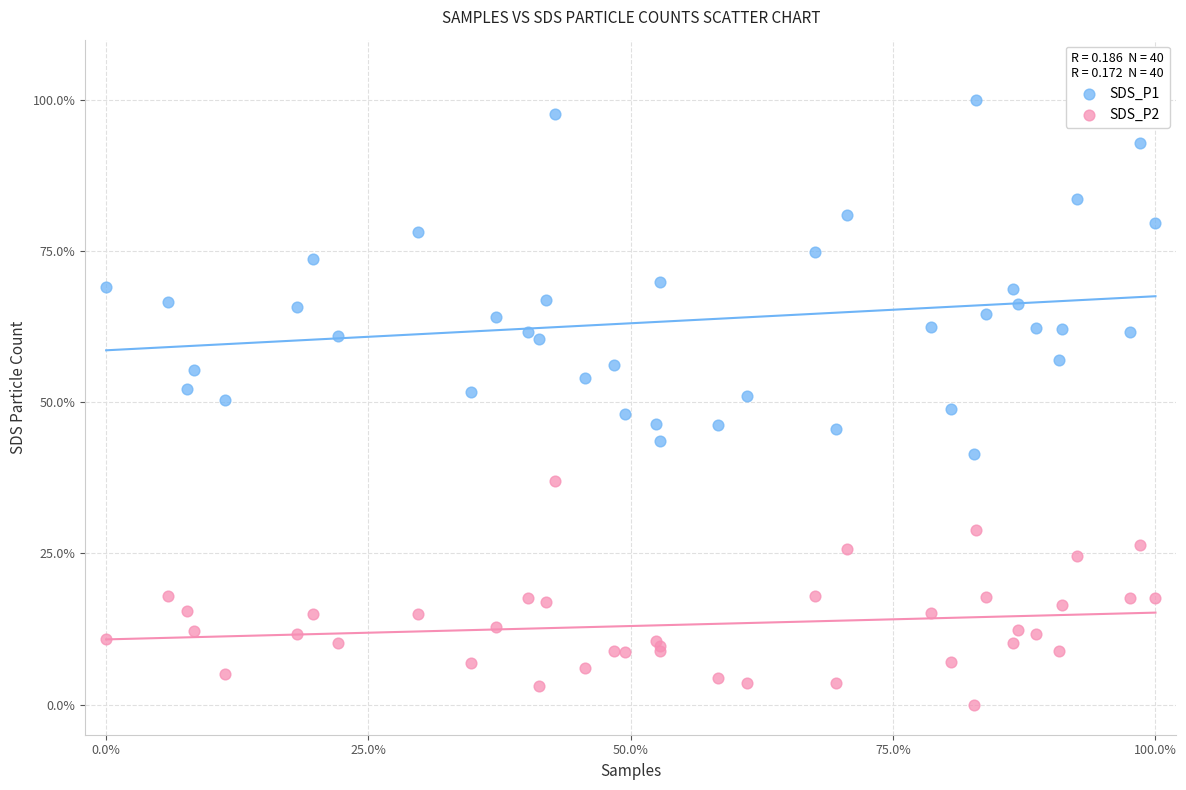

What is the X range (max minus min) for the scatter plot?

100.0